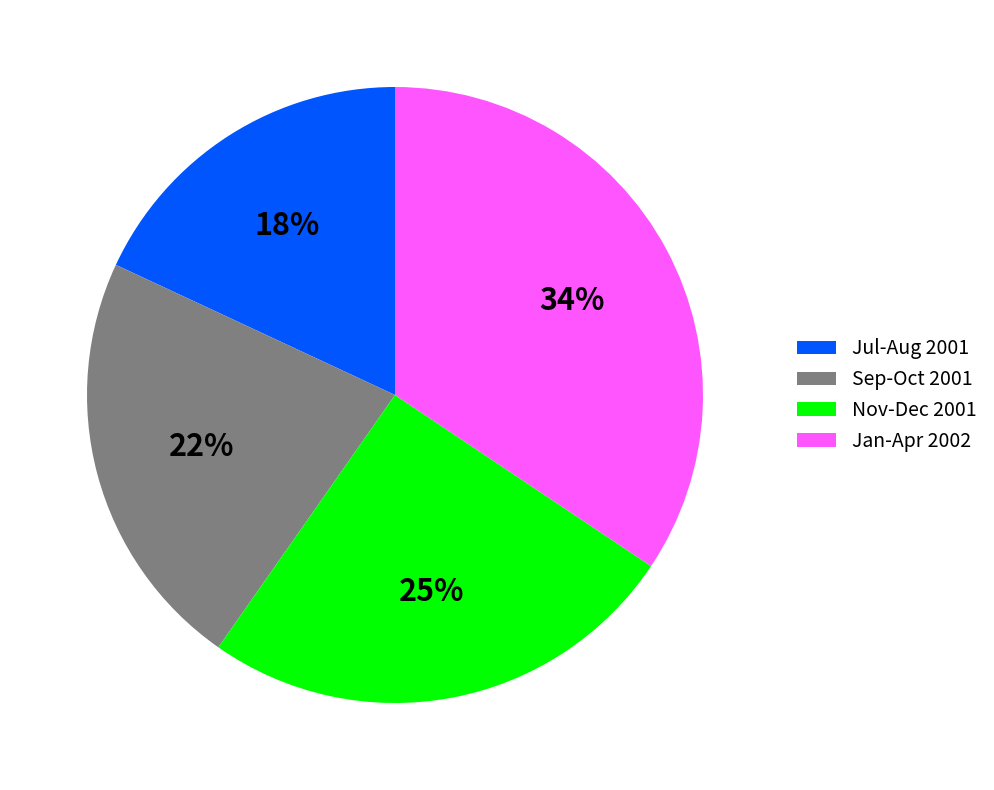

Is Jan-Apr 2002 the majority of the pie?

No